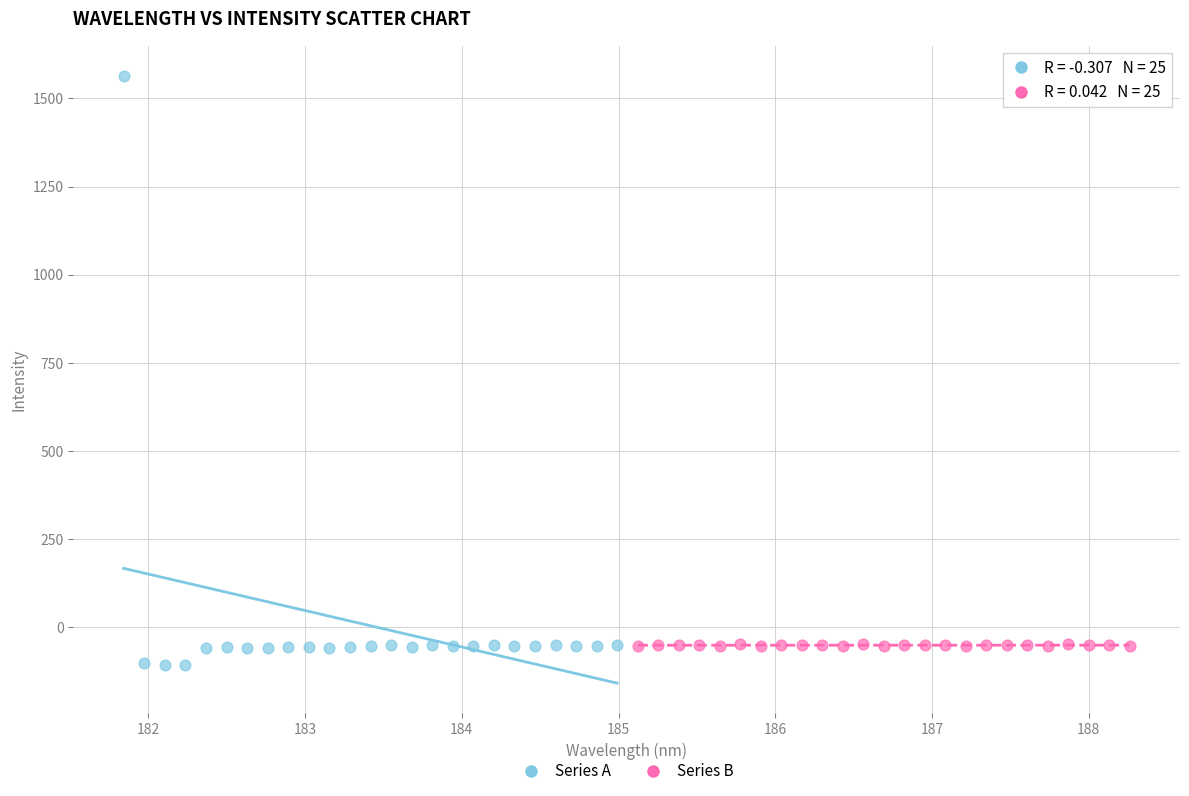

Which series reaches the maximum Y coordinate?

Series A